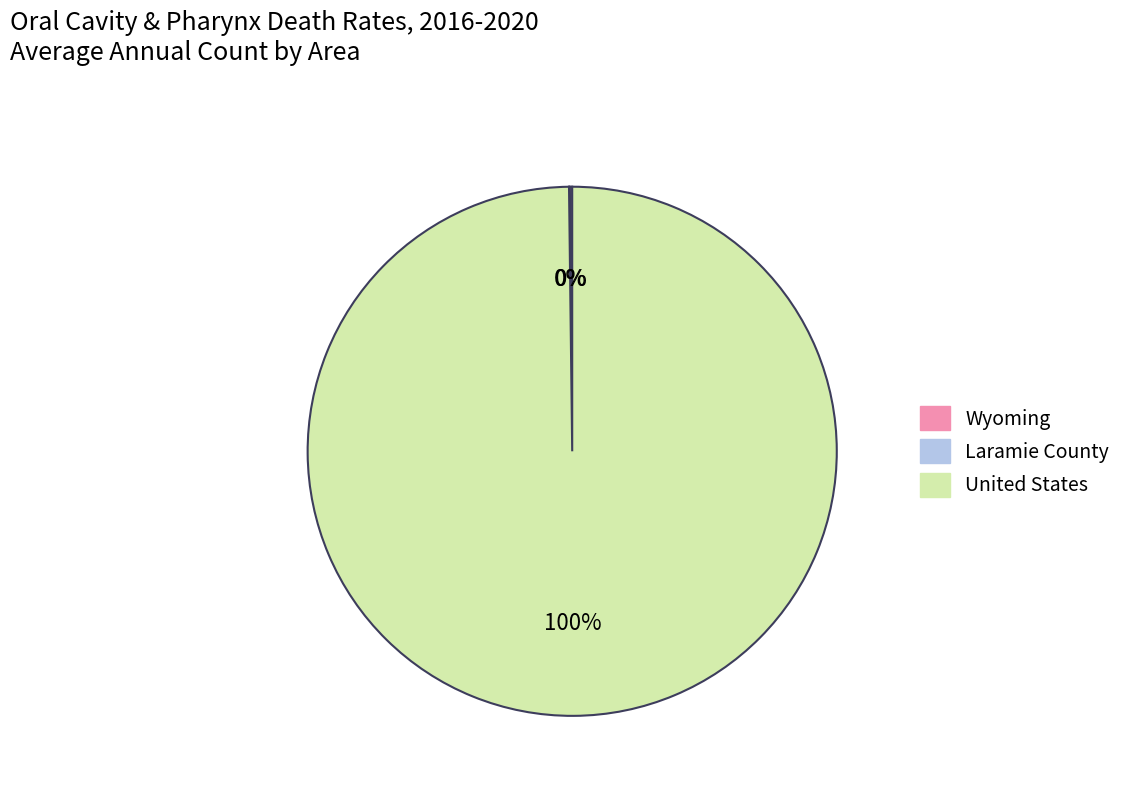

Which category has the biggest portion of the pie?

United States